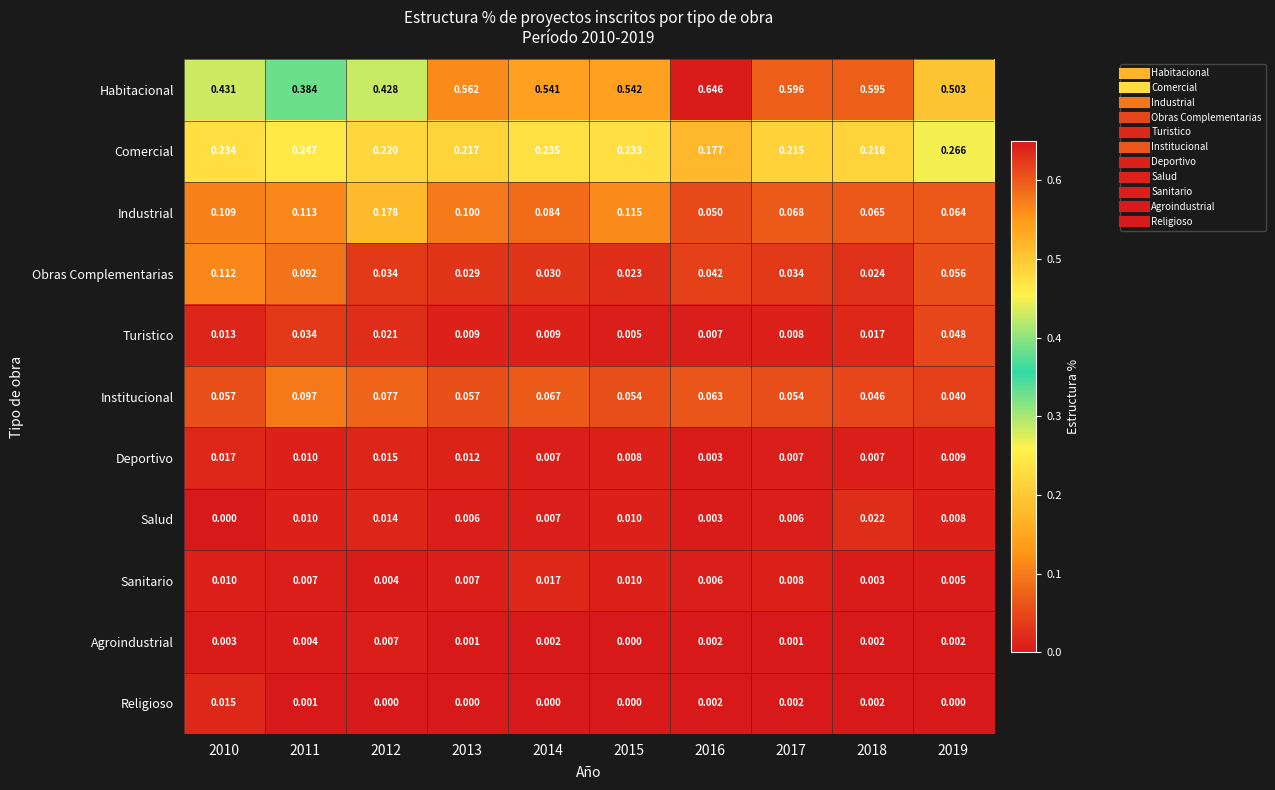

Rank the series at 2010 from highest to lowest value.

Habitacional, Comercial, Obras Complementarias, Industrial, Institucional, Deportivo, Religioso, Turistico, Sanitario, Agroindustrial, Salud